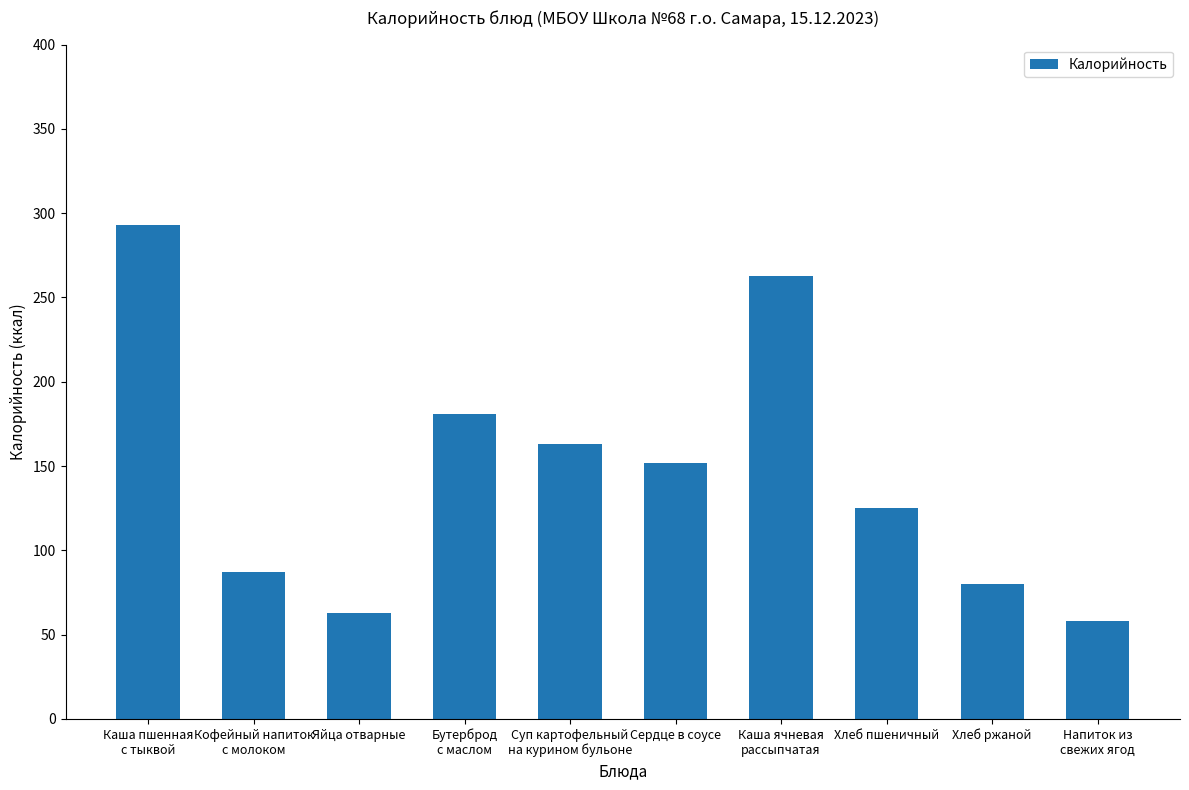

What is the minimum value shown in the chart?

58